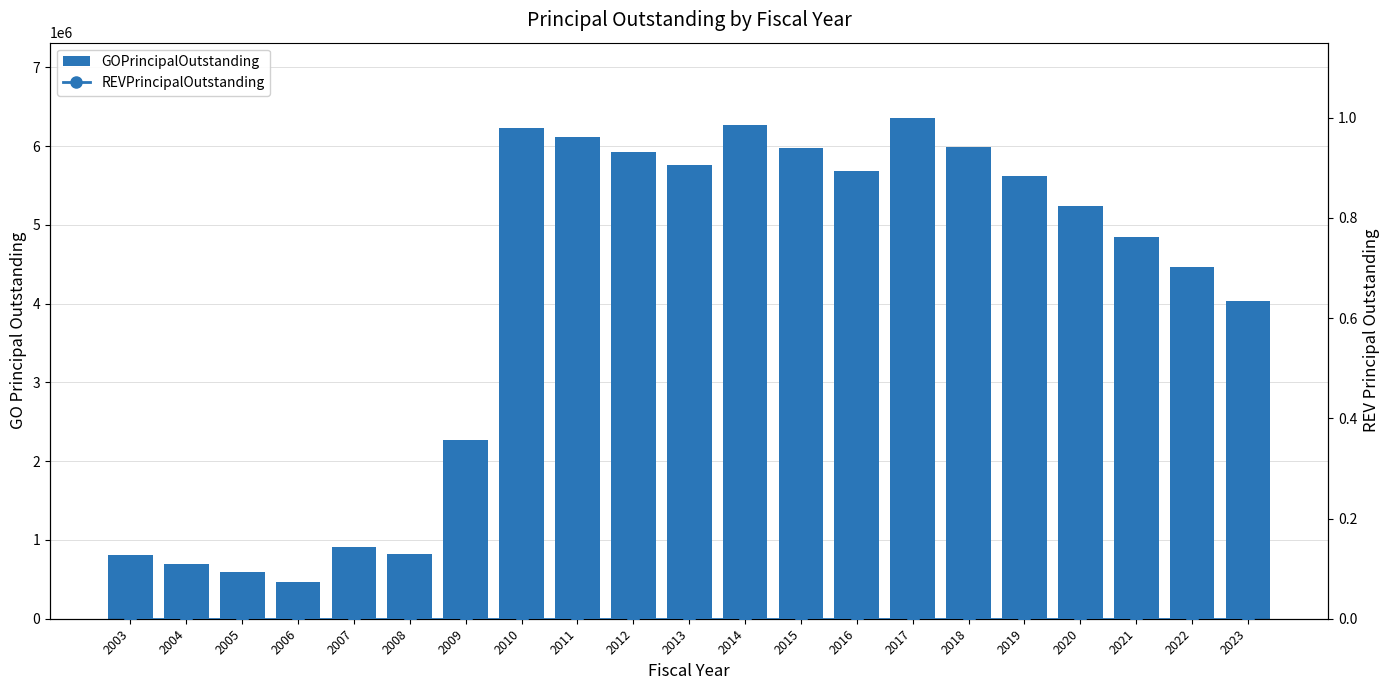

What is the average value of the GOPrincipalOutstanding series?

4052571